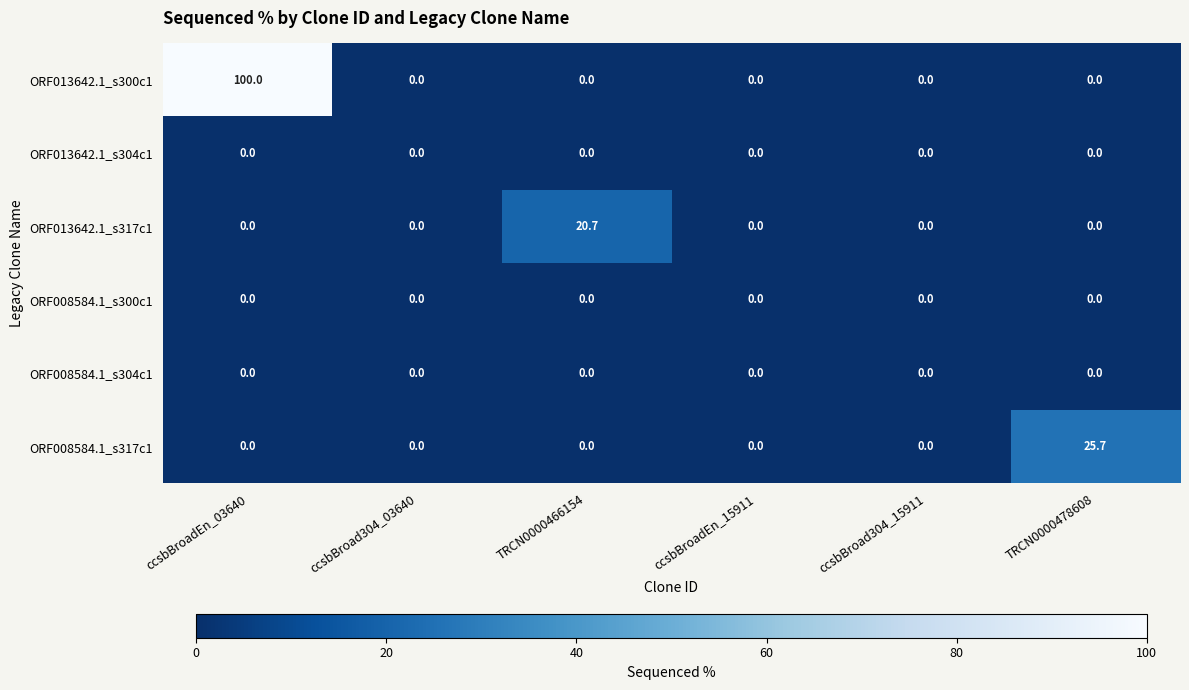

Which series has the largest total across all categories?

ORF013642.1_s300c1